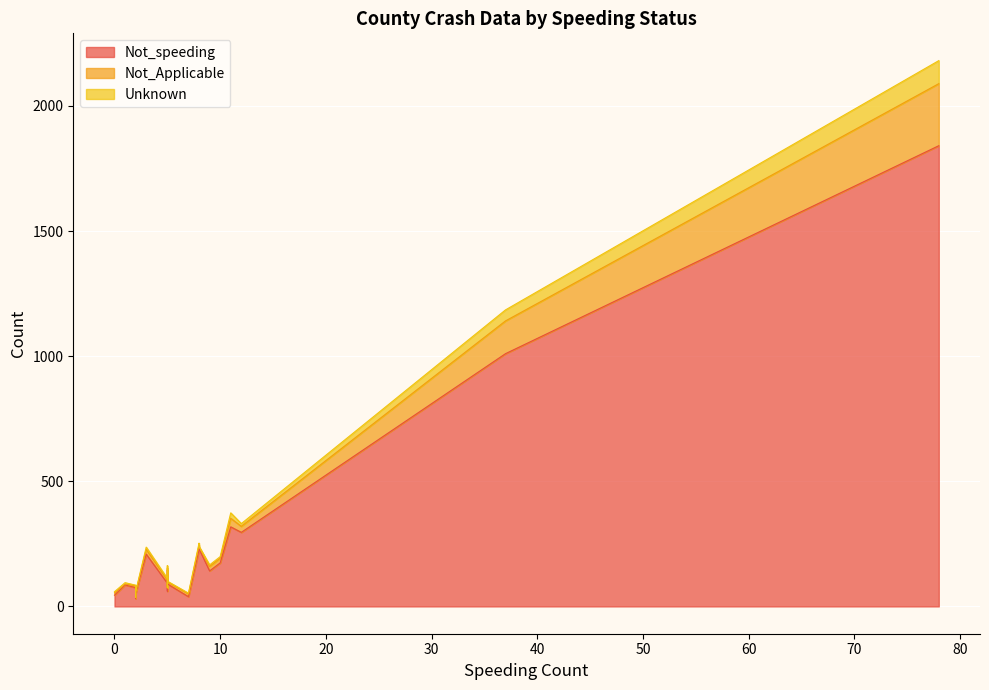

Is the value of Unknown at Chickasaw greater than the value of Not_speeding at Amite?

No